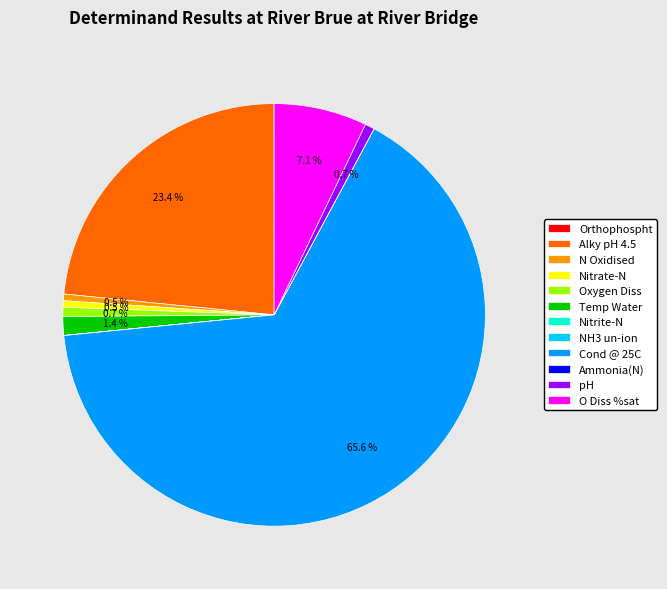

What percentage is NOT represented by Temp Water?

98.6%